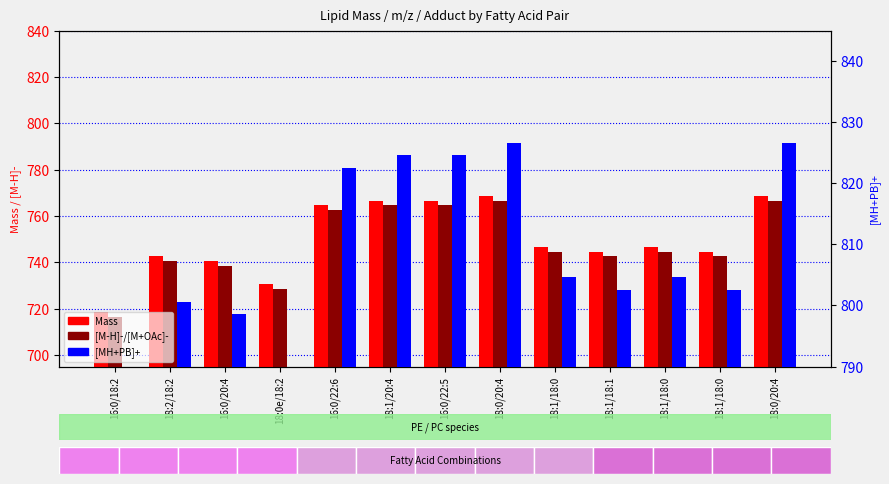

The value of [MH+PB]+ at 18:0/20:4 is 1253.1. True or false?

False